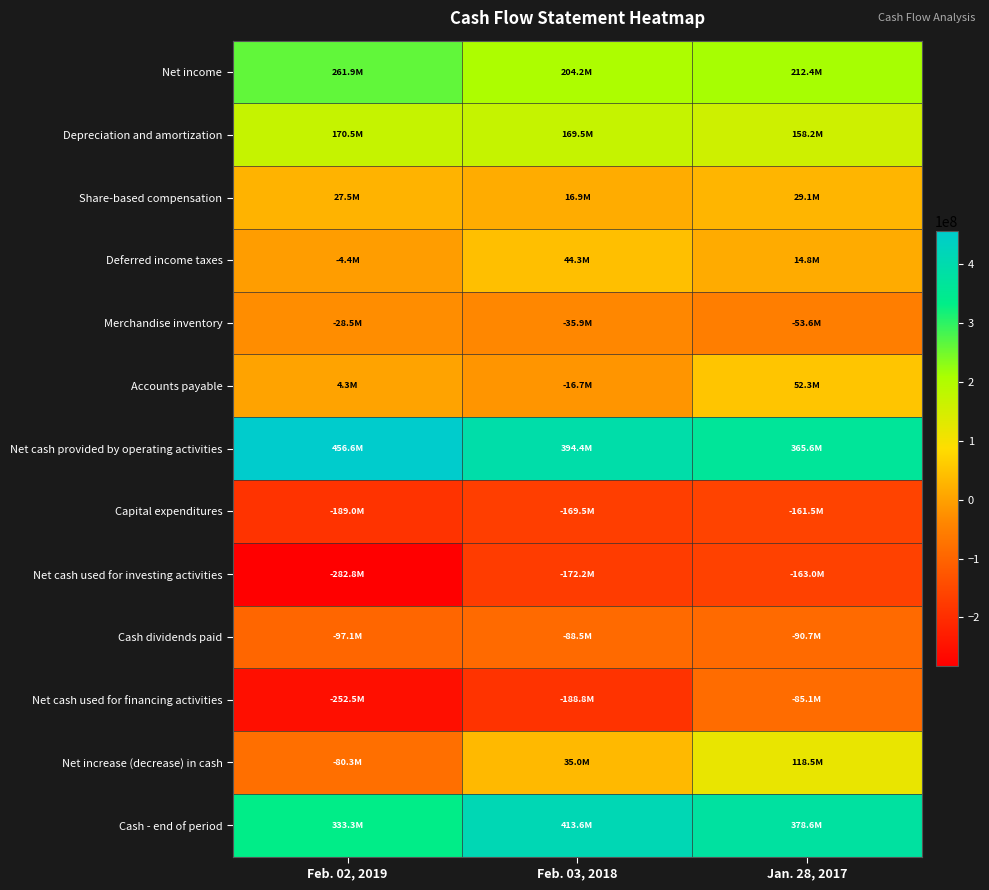

What is the maximum value shown in the chart?

456645000